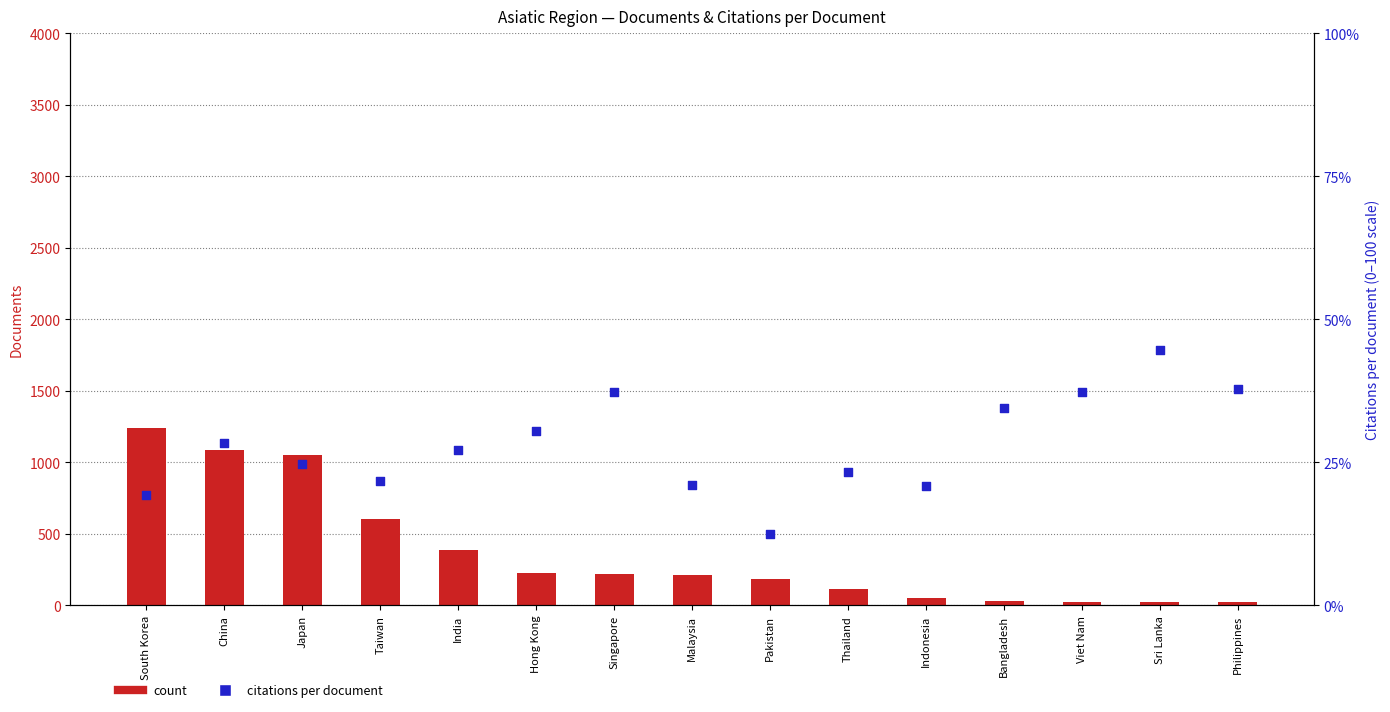

Is the value of Citations per document (scaled 0-100) at Indonesia greater than the value of count at Malaysia?

No